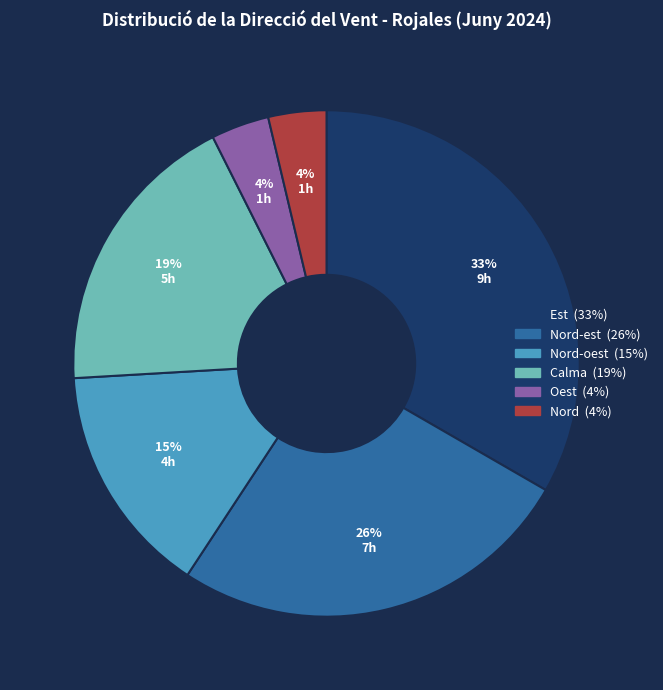

To the nearest percent, what is the average slice percentage?

17%